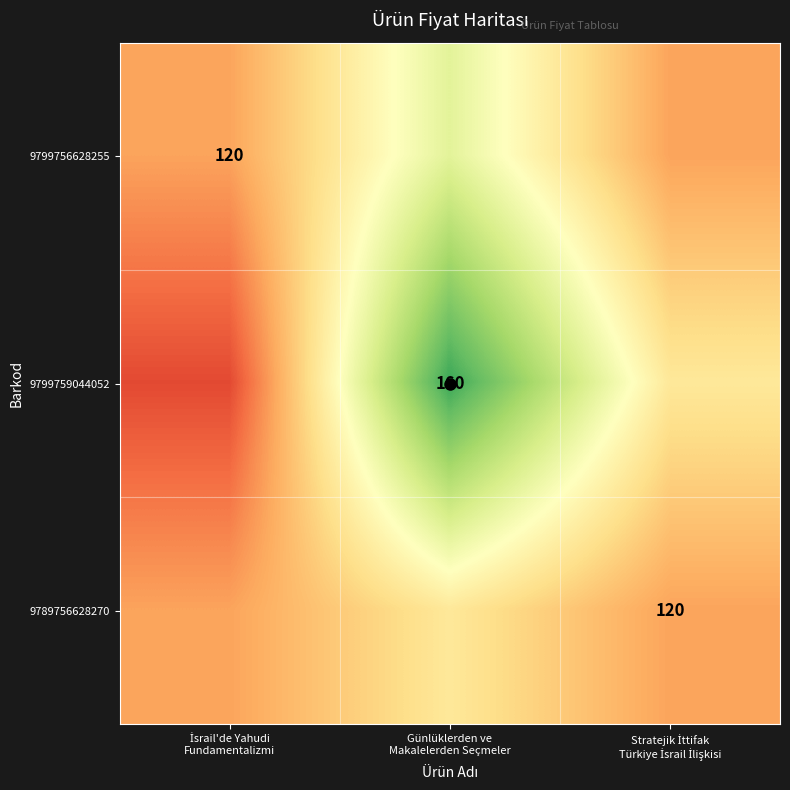

What is the difference between the highest and lowest values at Stratejik İttifak
Türkiye İsrail İlişkisi?

10